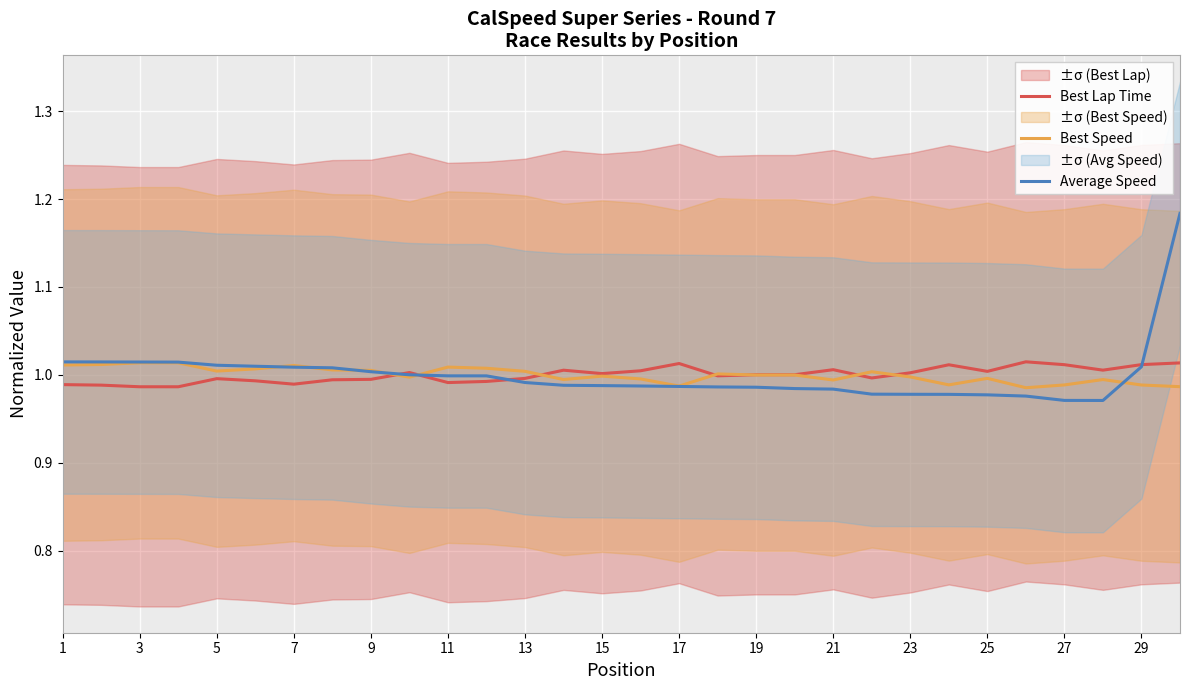

Is the value of Best Lap Time at 3 greater than the value of Best Speed at 13?

No